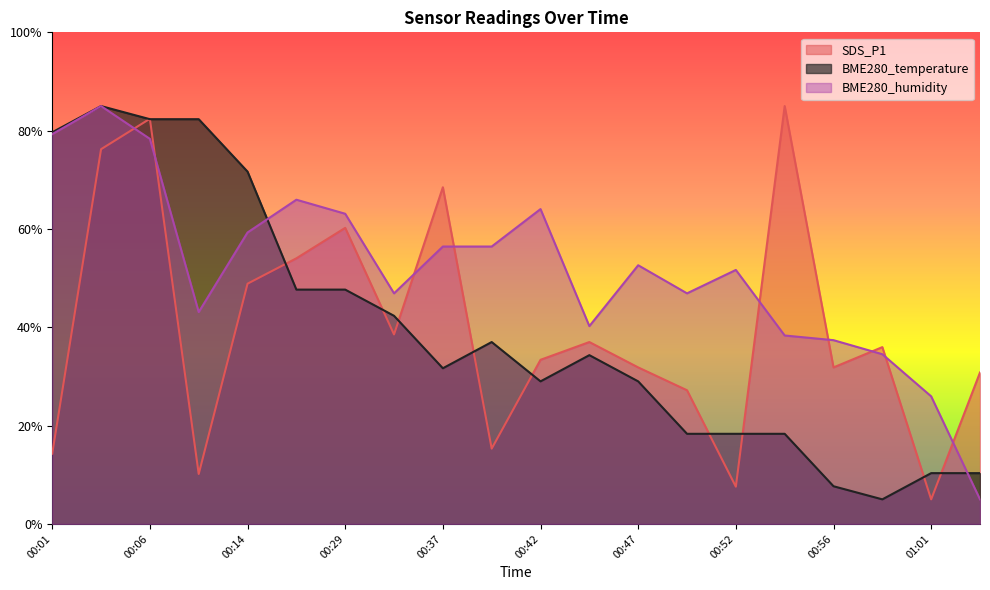

Reading right to left, what are all the values shown in this chart?

SDS_P1: 01:04=30.8	01:01=5.0	00:59=36.0	00:56=31.8	00:54=85.0	00:52=7.6	00:49=27.2	00:47=31.8	00:44=37.0	00:42=33.4	00:39=15.3	00:37=68.5	00:35=38.5	00:29=60.2	00:19=54.0	00:14=48.9	00:08=10.2	00:06=82.4	00:03=76.2	00:01=14.3
BME280_temperature: 01:04=10.3	01:01=10.3	00:59=5.0	00:56=7.7	00:54=18.3	00:52=18.3	00:49=18.3	00:47=29.0	00:44=34.3	00:42=29.0	00:39=37.0	00:37=31.7	00:35=42.3	00:29=47.7	00:19=47.7	00:14=71.7	00:08=82.3	00:06=82.3	00:03=85.0	00:01=79.7
BME280_humidity: 01:04=5.0	01:01=26.0	00:59=34.5	00:56=37.4	00:54=38.3	00:52=51.7	00:49=46.9	00:47=52.6	00:44=40.2	00:42=64.0	00:39=56.4	00:37=56.4	00:35=46.9	00:29=63.1	00:19=66.0	00:14=59.3	00:08=43.1	00:06=78.3	00:03=85.0	00:01=79.3